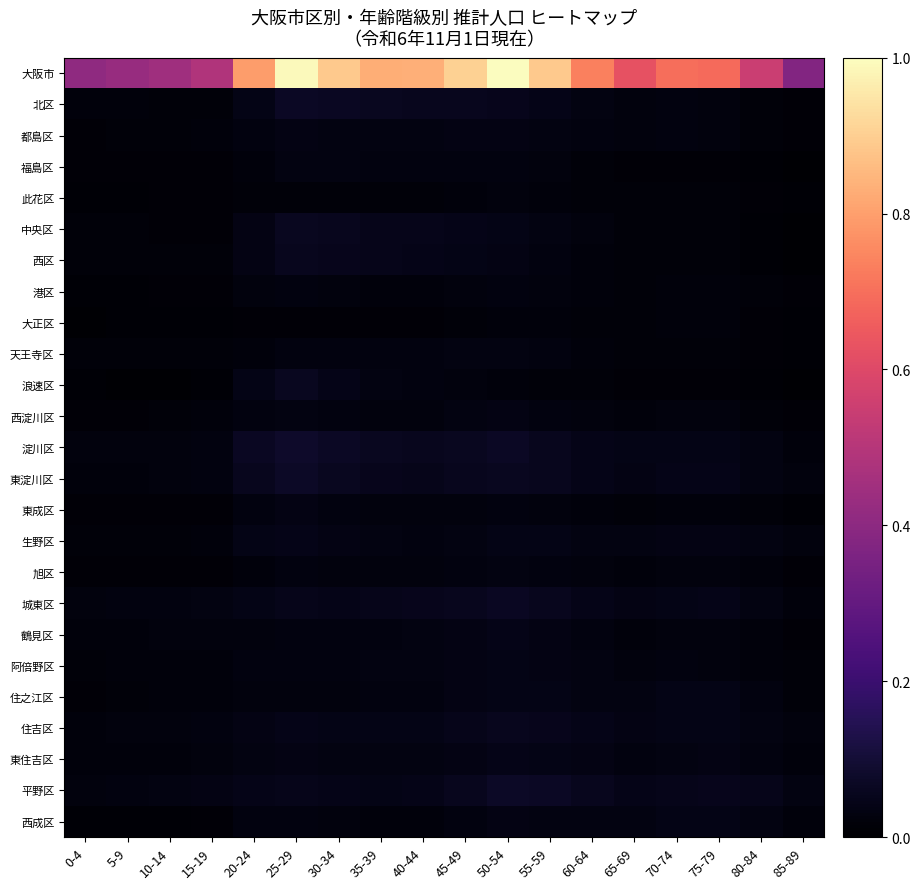

Which category has the lowest value across all series?

85-89